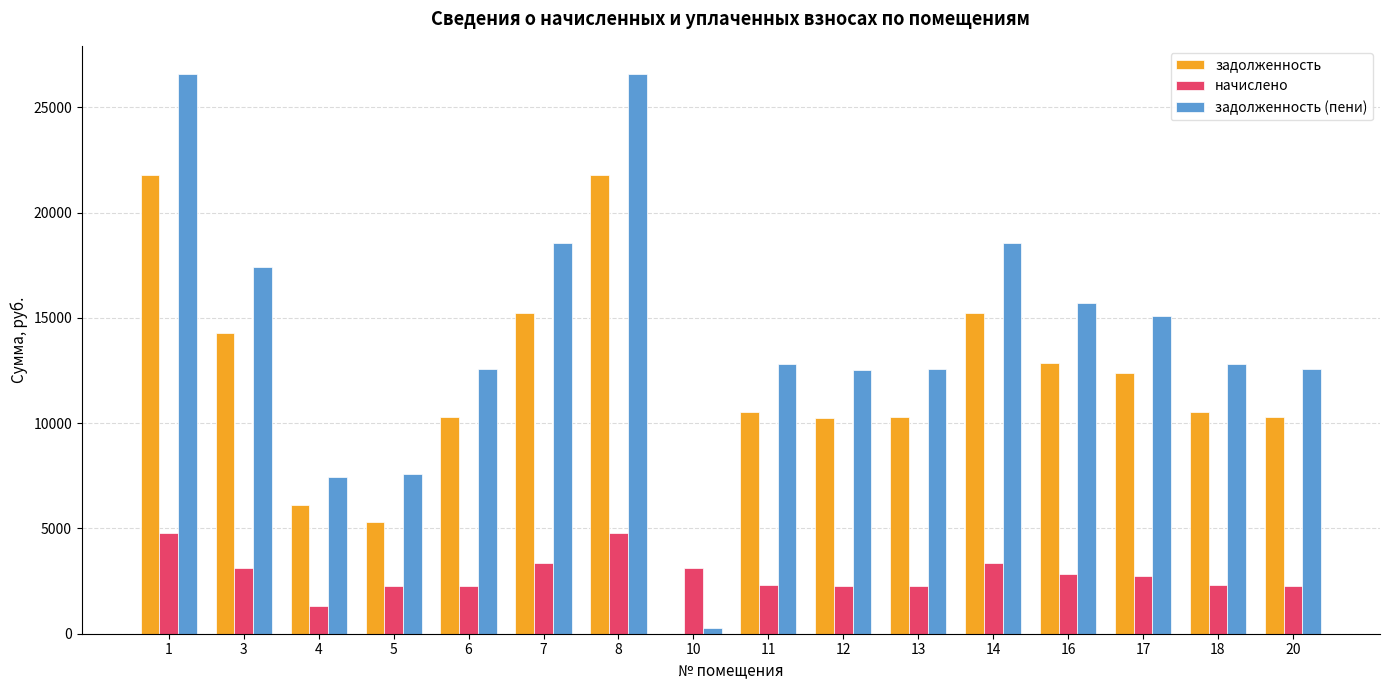

What is the greatest value displayed?

26598.4